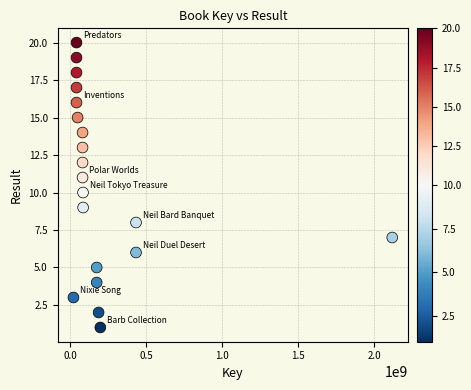

What is the range of Y values (max minus min)?

19